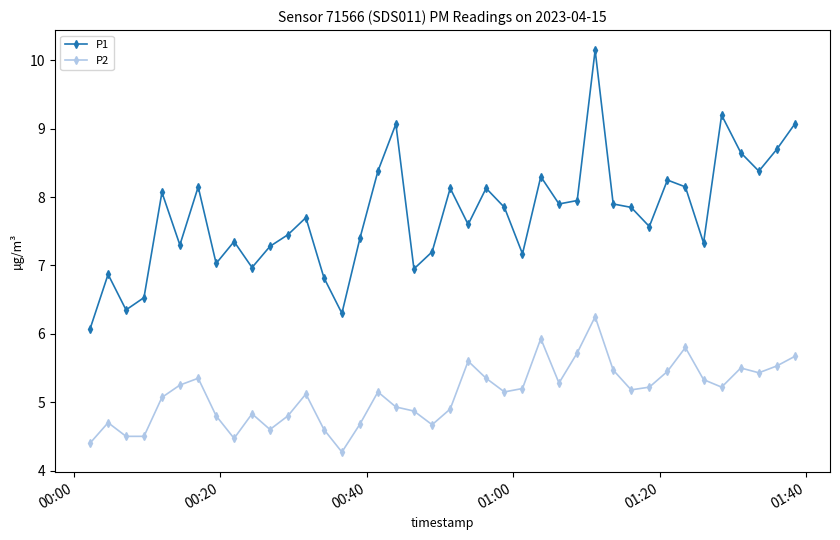

True or false: P1 and P2 cross at least once.

False